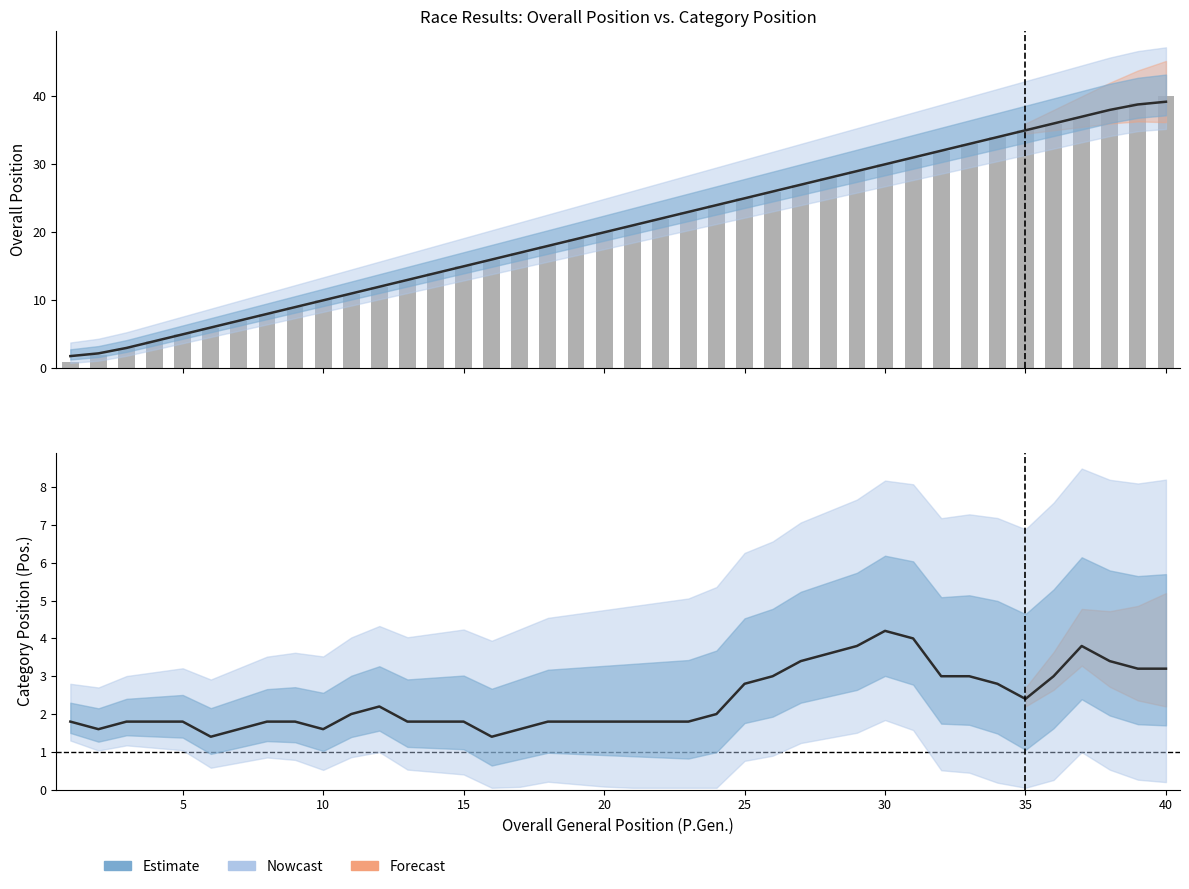

How many categories are shown in the chart?

40